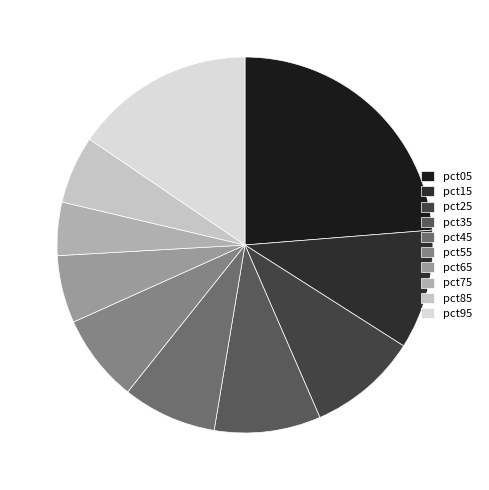

What is the largest slice in the pie chart?

pct05